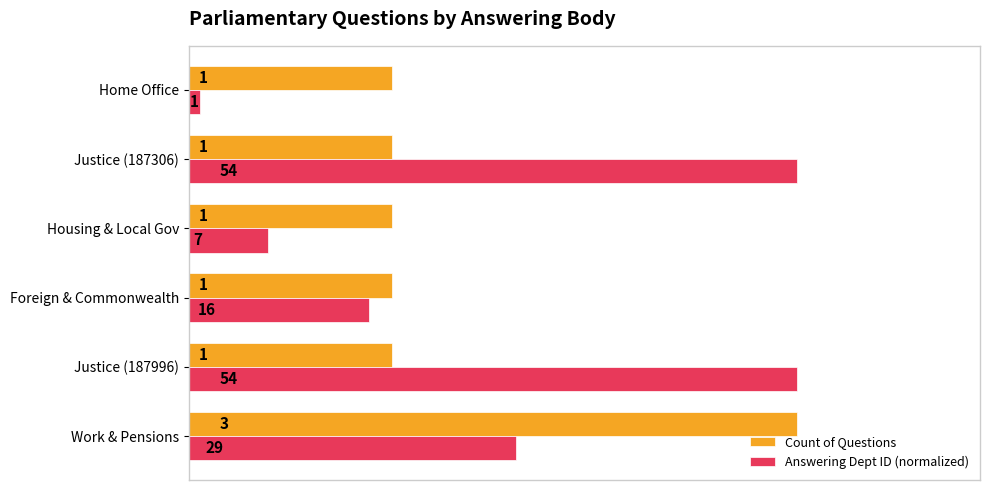

Which series has the widest spread of values?

Answering Dept ID (normalized)